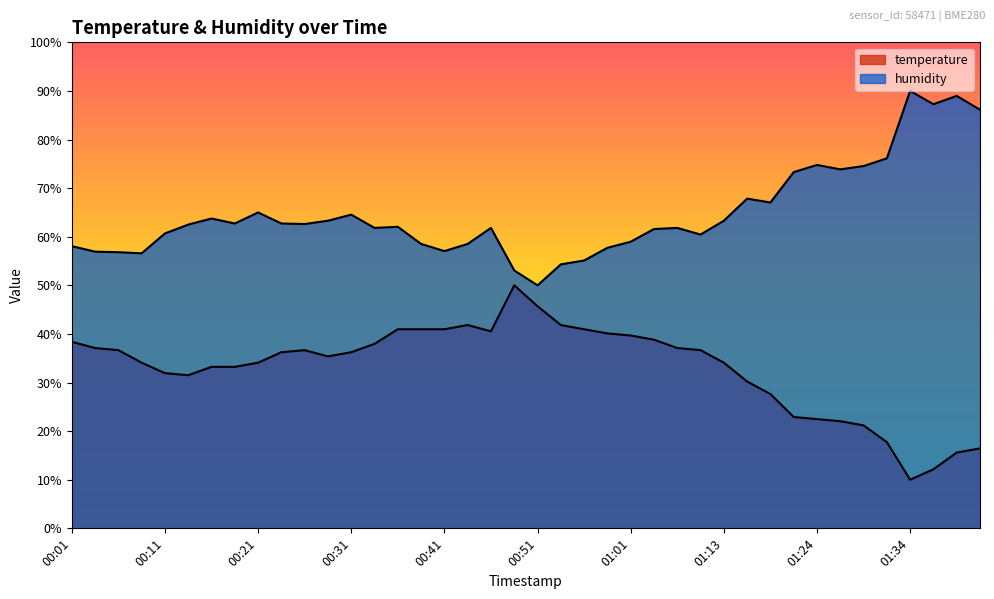

How many lines are shown in the chart?

2